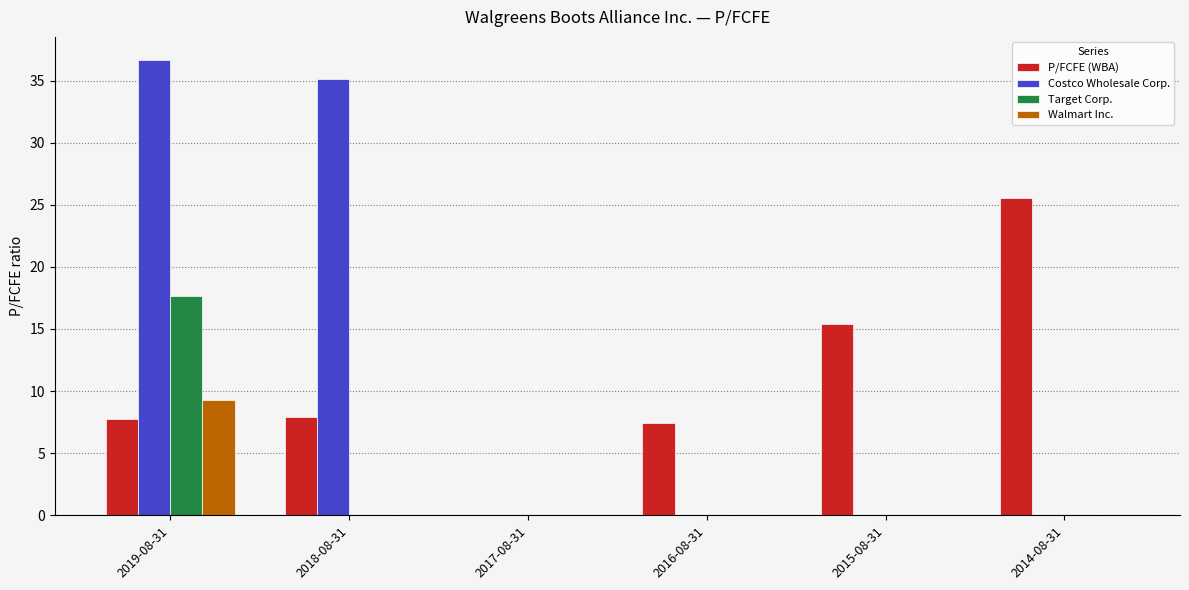

True or false: Walmart Inc. has a value of 9.3 at 2019-08-31.

True